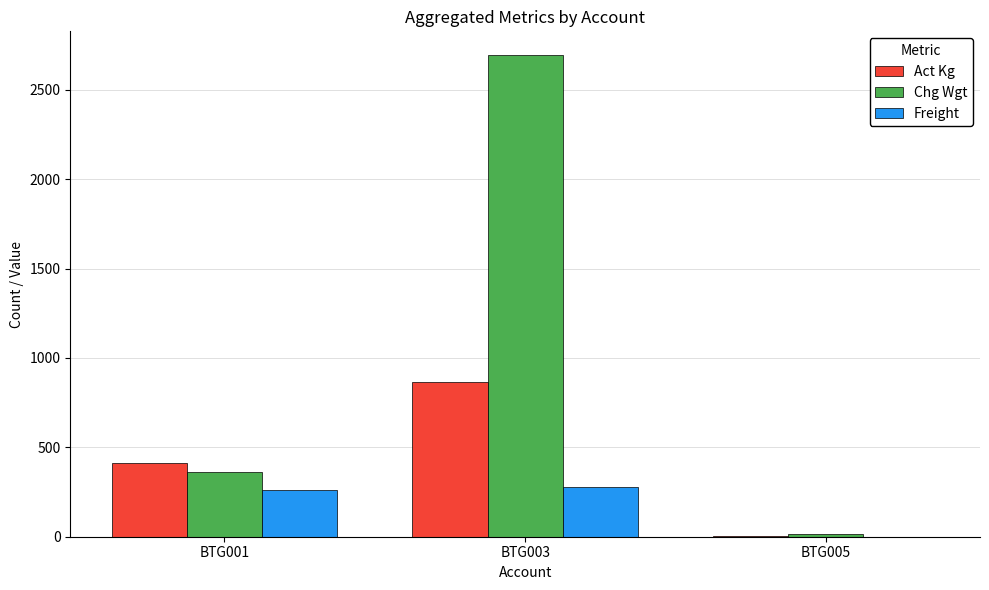

Which label corresponds to the largest value in the chart?

BTG003